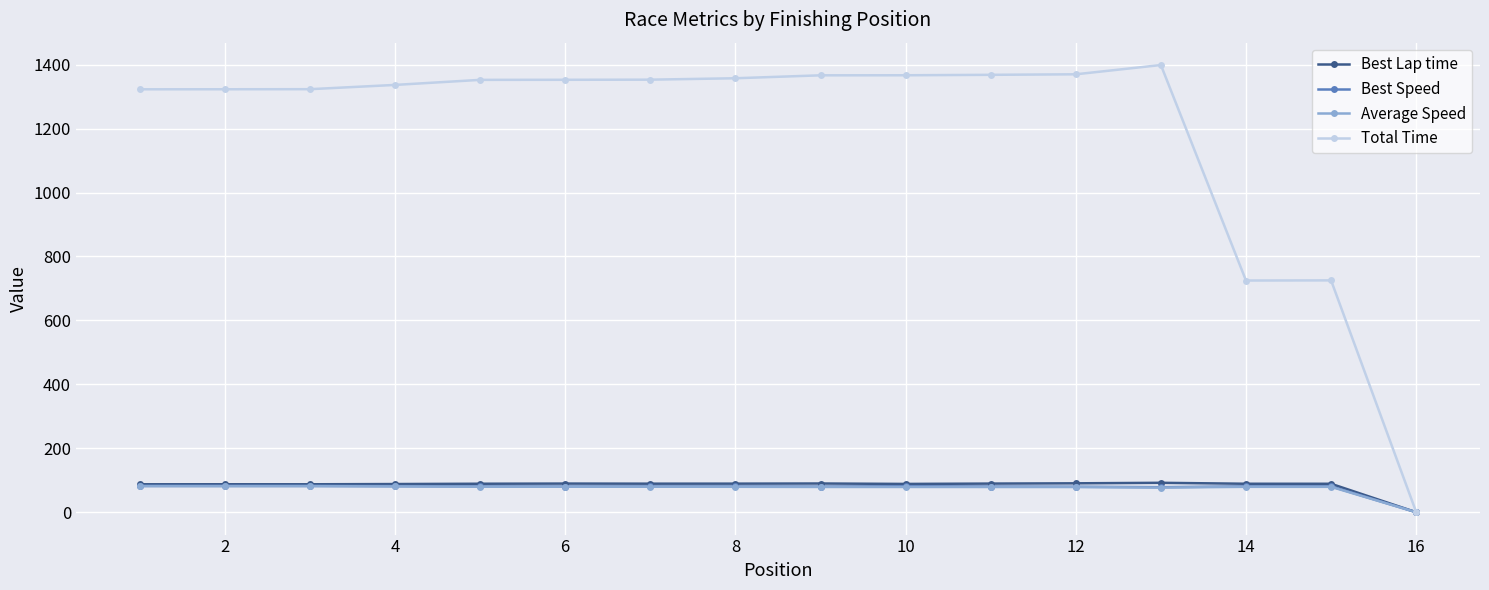

What is the maximum value shown in the chart?

1398.8